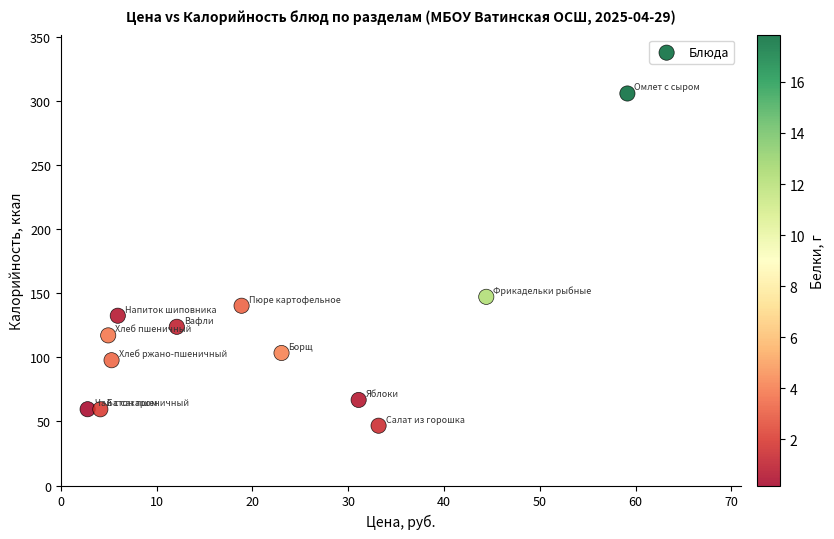

What is the range of Y values (max minus min)?

259.3